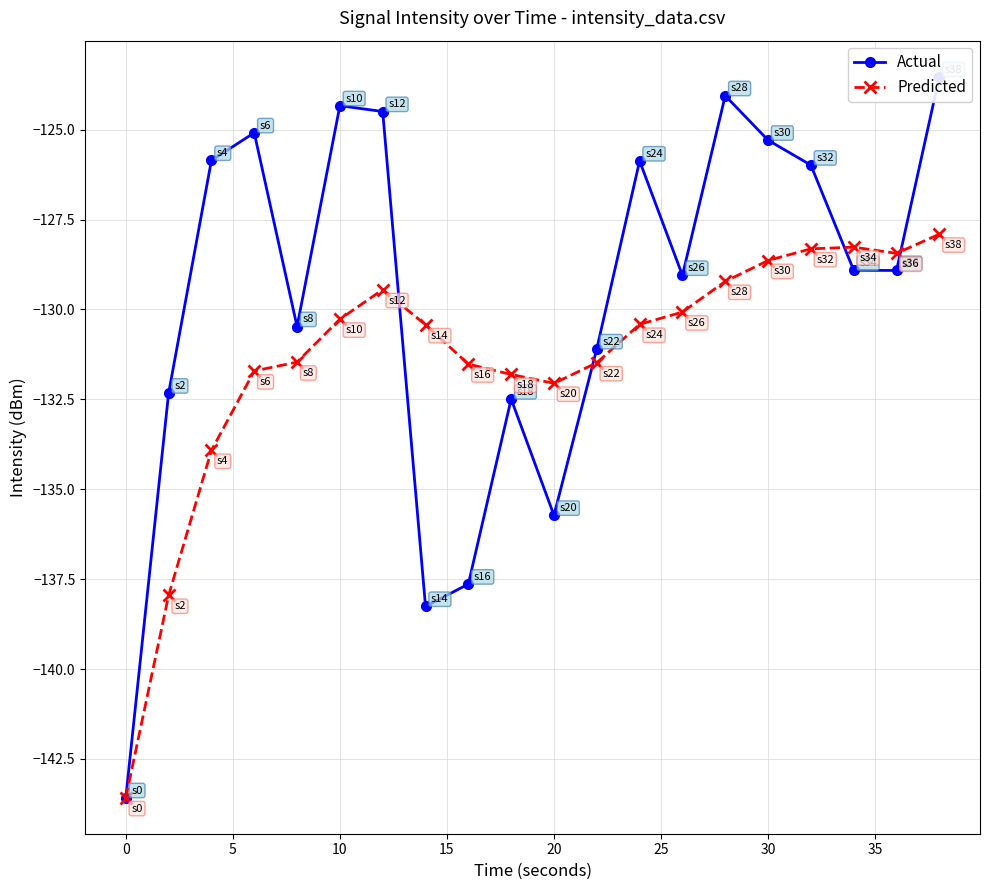

True or false: Predicted has more than 0 points higher than both neighbors.

True